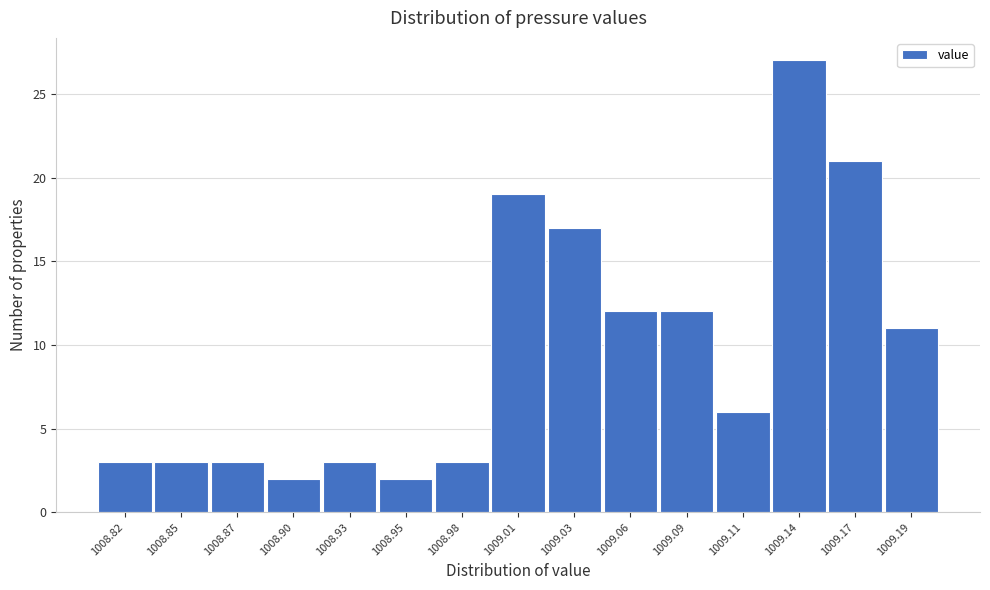

Reading right to left, extract all data points from this chart.

11	21	27	6	12	12	17	19	3	2	3	2	3	3	3